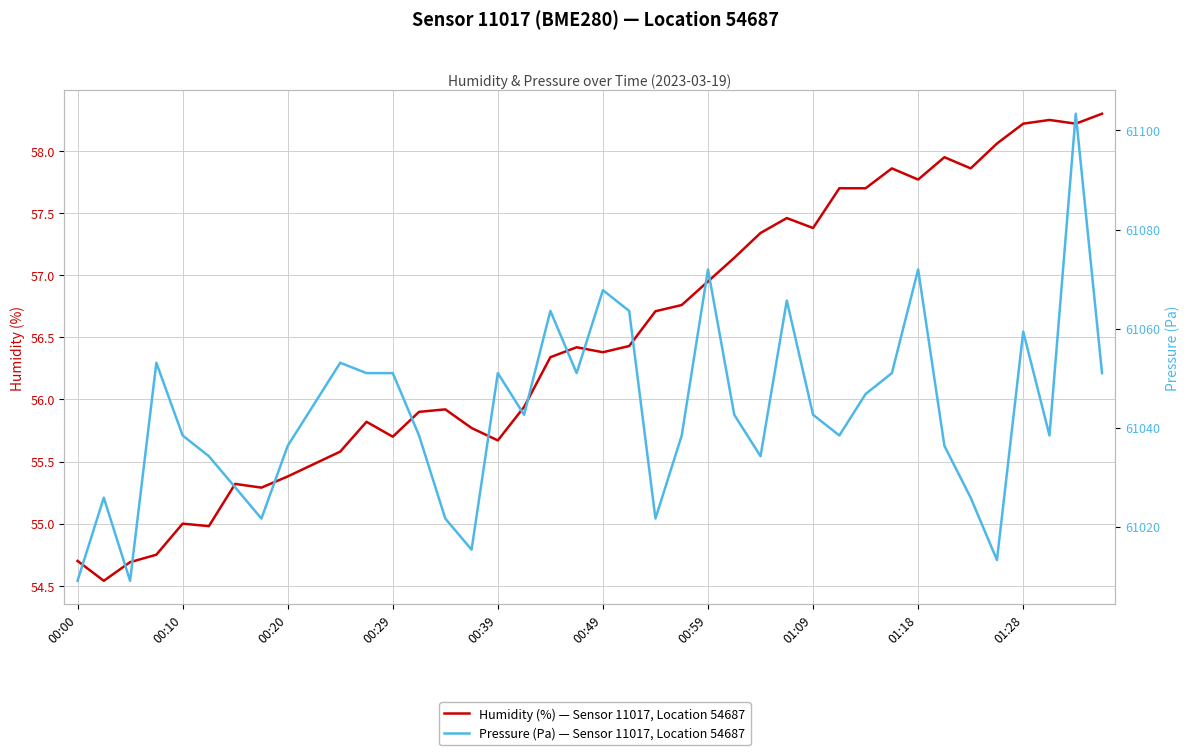

True or false: Humidity (%) — Sensor 11017, Location 54687 and Pressure (Pa) — Sensor 11017, Location 54687 cross at least once.

False